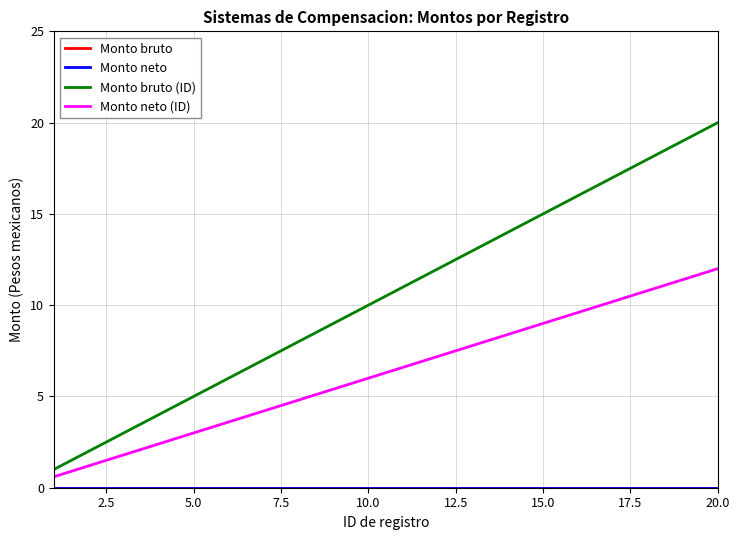

Does the chart display data point markers on the line(s)?

No